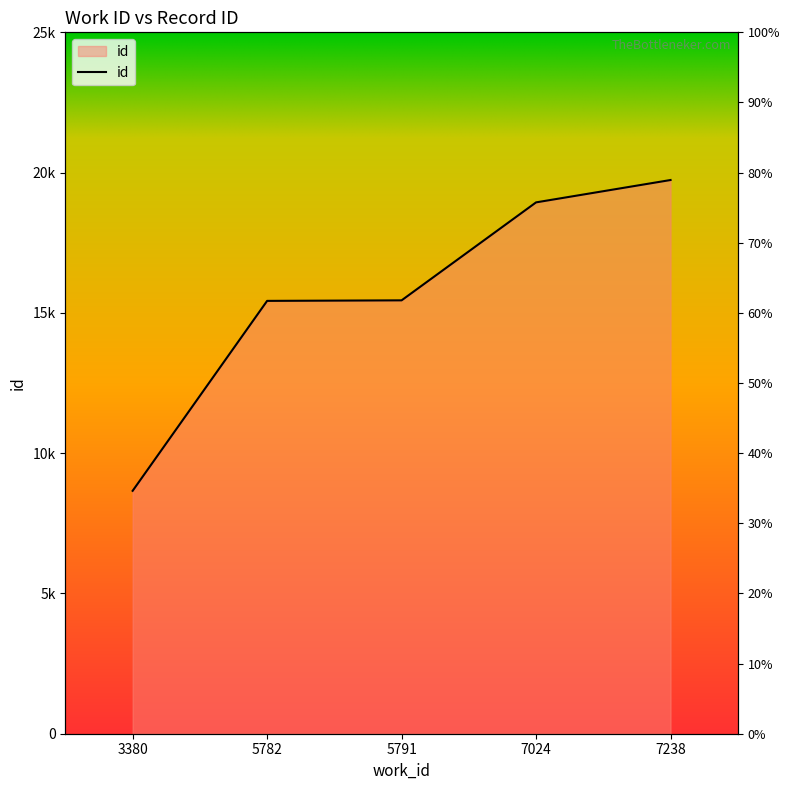

What is the change in value from 5782 to 5791?

+19